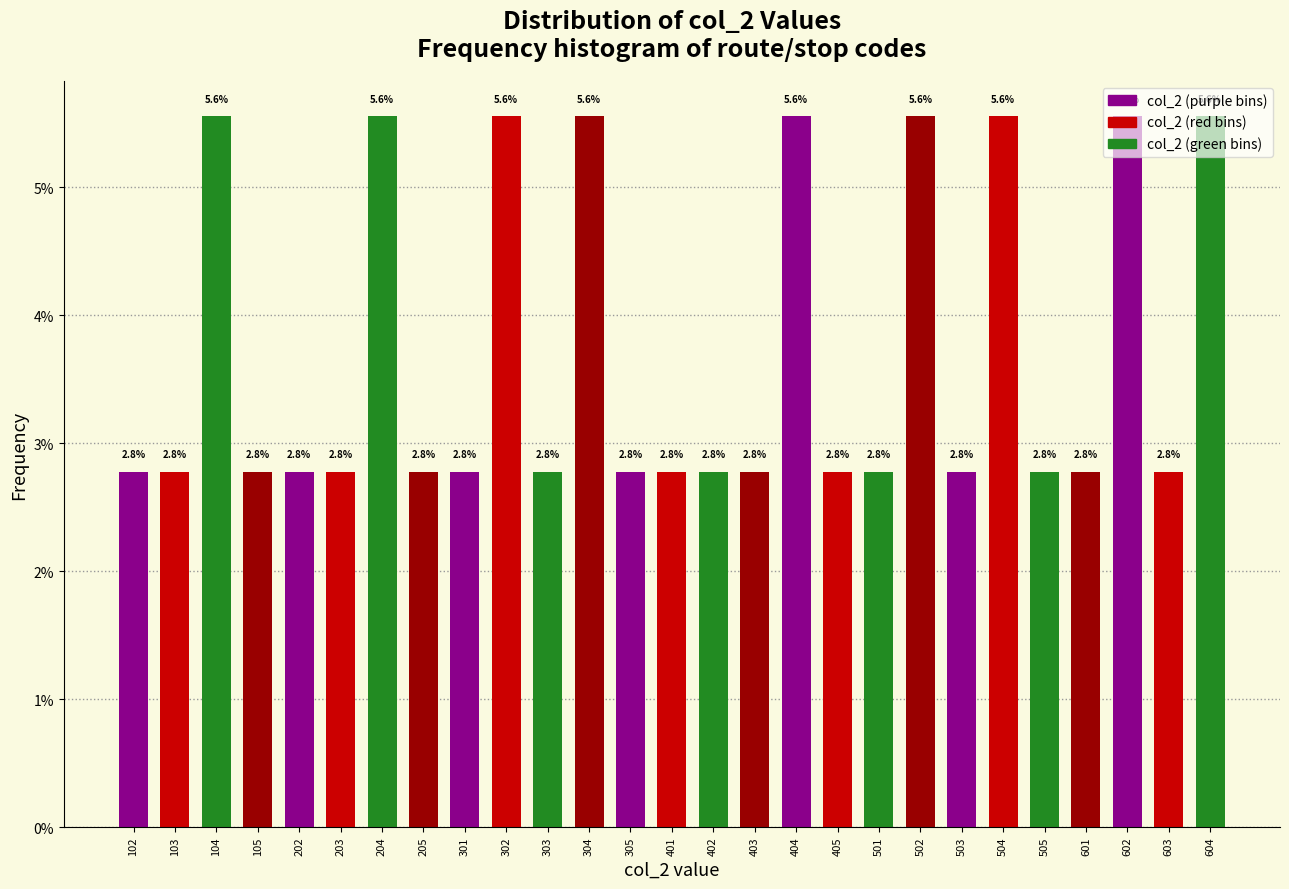

The value at 104 is 3.6. True or false?

False